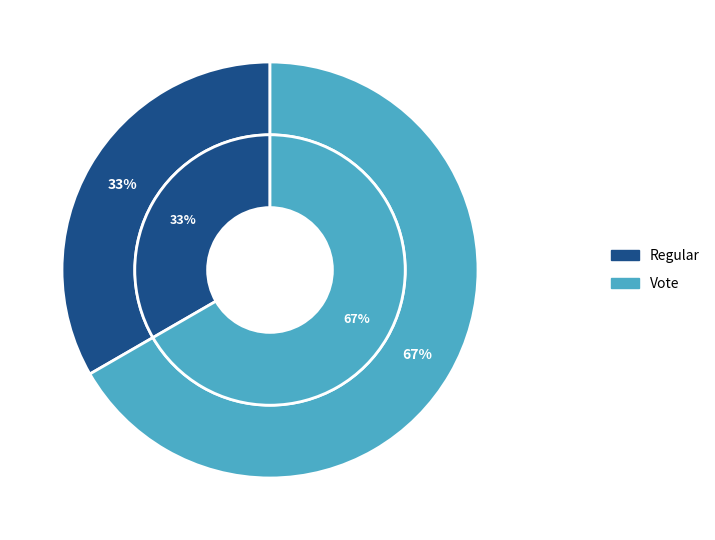

Approximately how many times larger is the value at Regular compared to Vote?

0.5